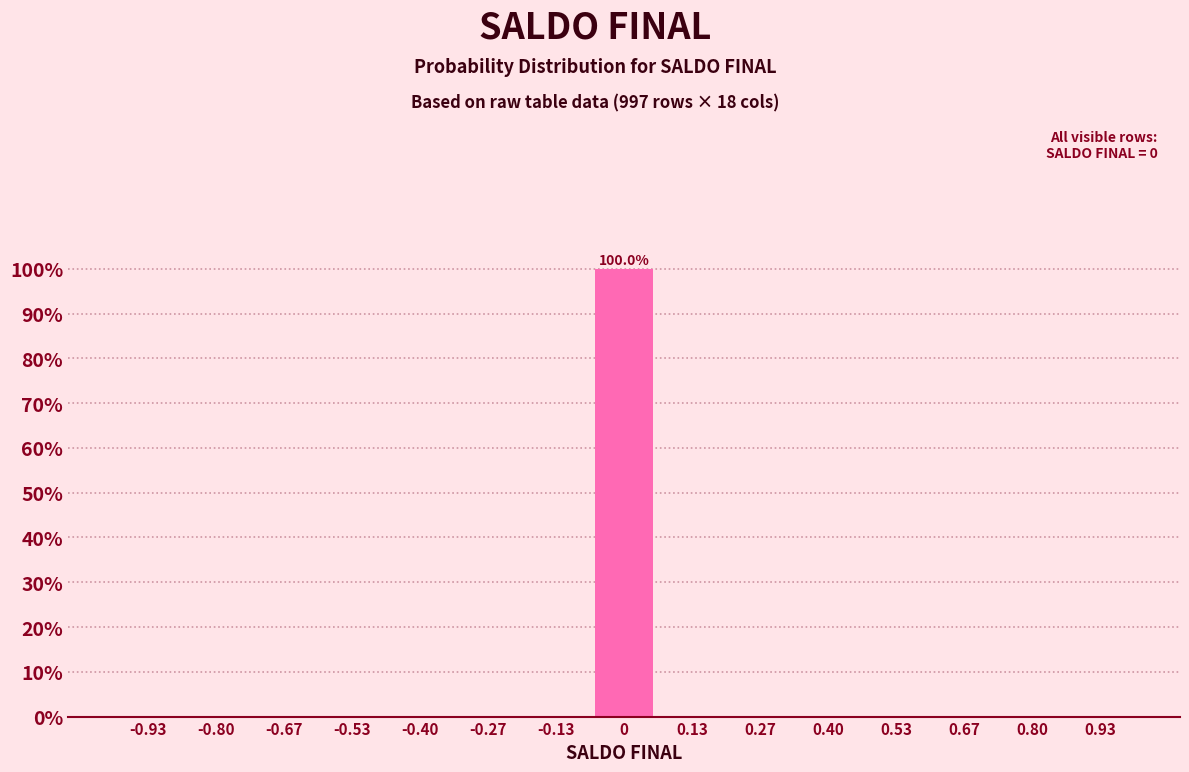

Which range on the x-axis has the tallest bar?

-0.06 to 0.06